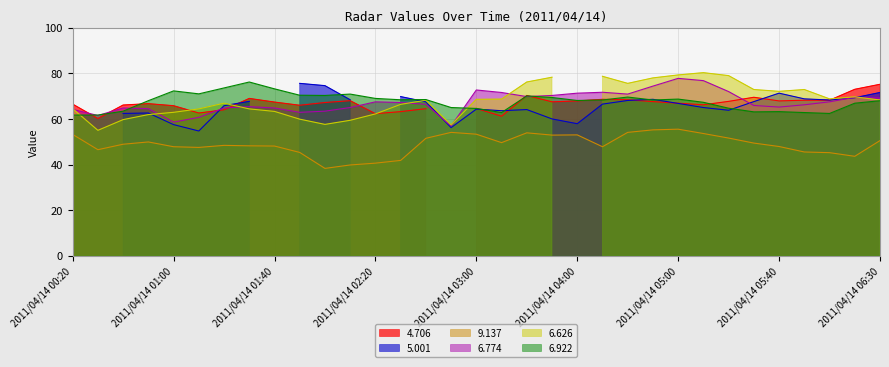

True or false: 6.922 has a value of 32.1 at 2011/04/14 02:20.

False